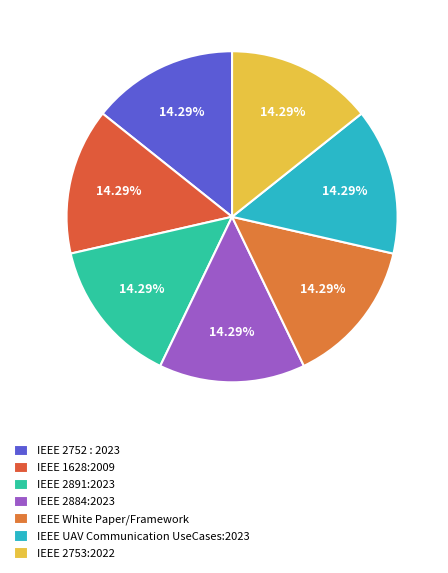

Which slice is the smallest?

IEEE 1628:2009